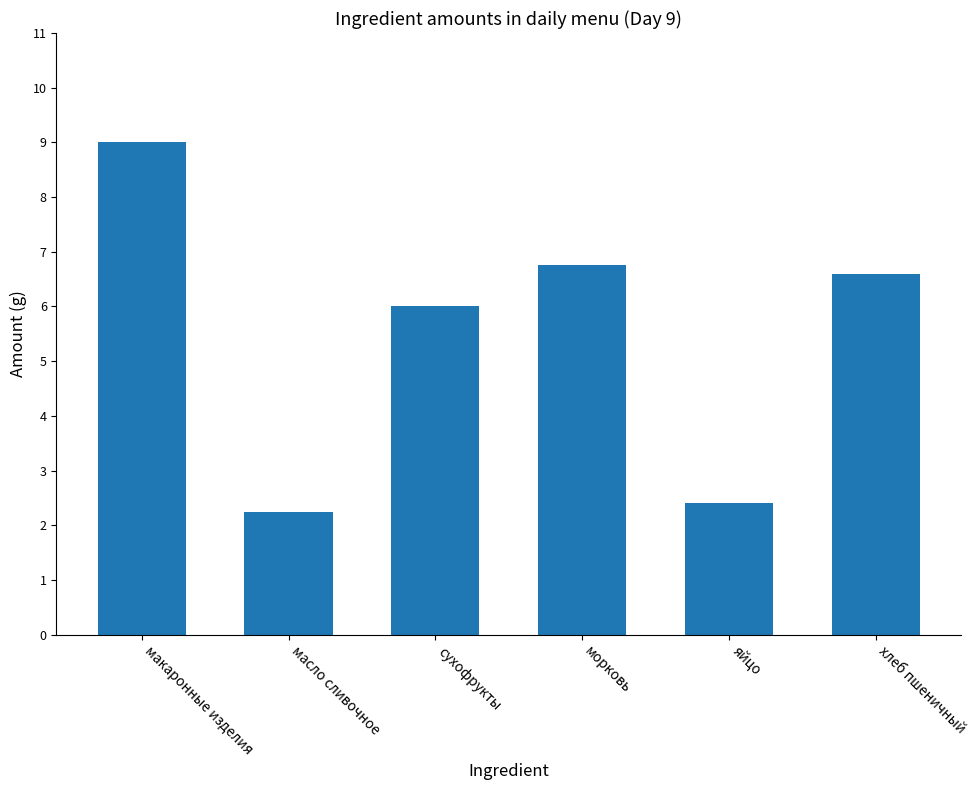

What is the value of the 4th bar from the left?

6.8